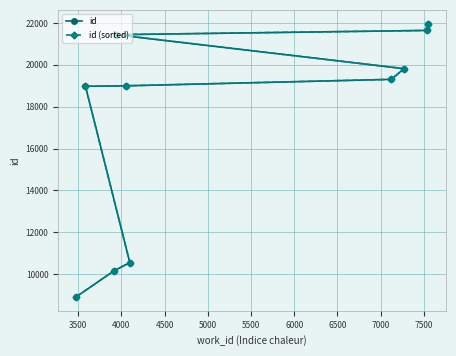

True or false: id has more than 0 points higher than both neighbors.

False